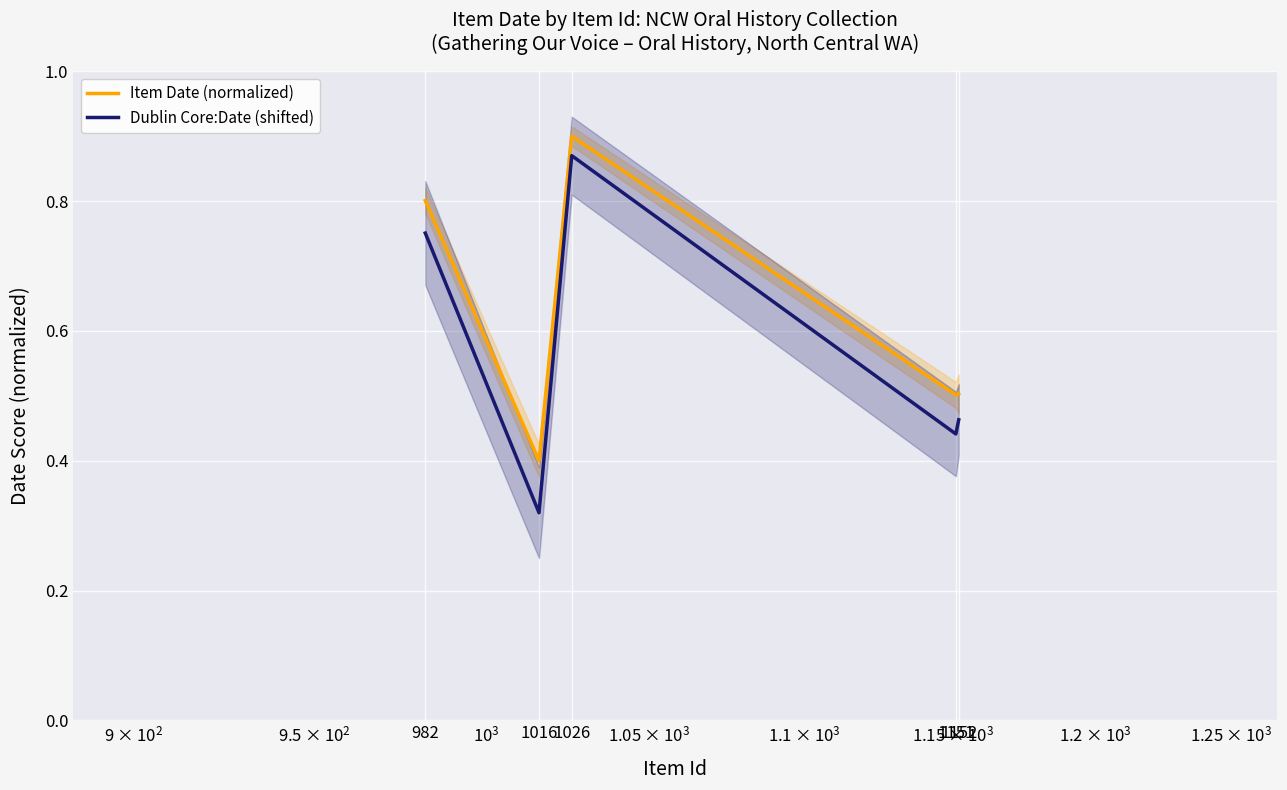

True or false: Dublin Core:Date (shifted) has more than 0 interior local peaks.

True